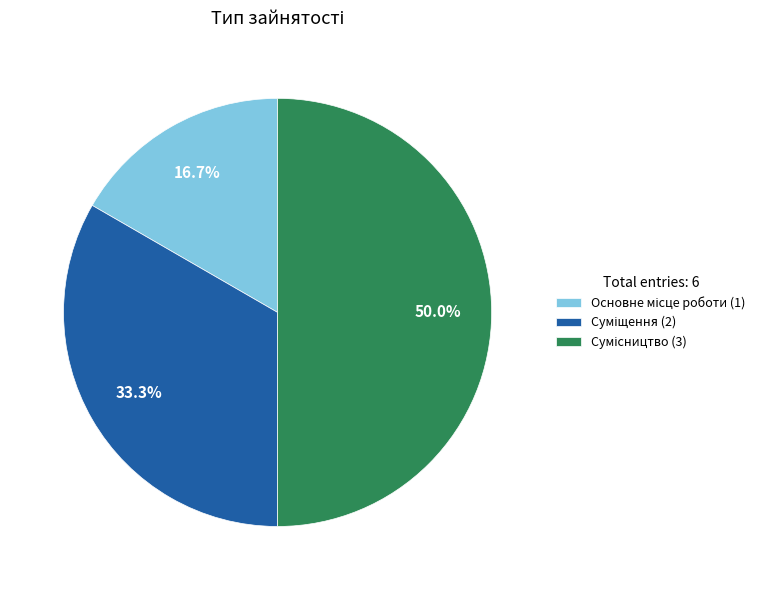

What is the largest slice in the pie chart?

Сумісництво